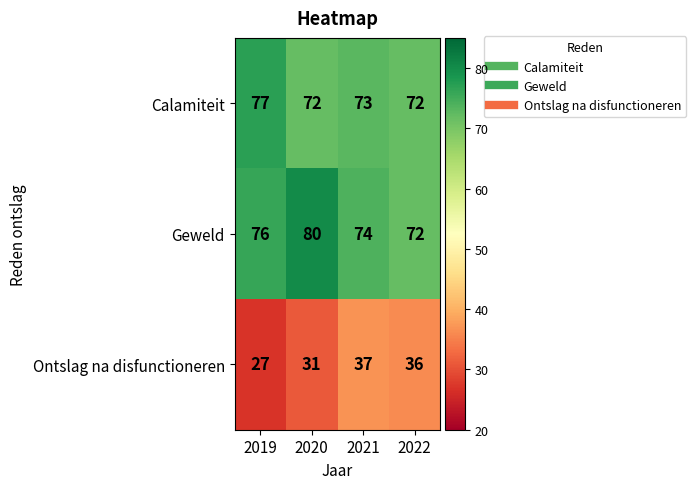

True or false: Calamiteit has a value of 72 at 2020.

True